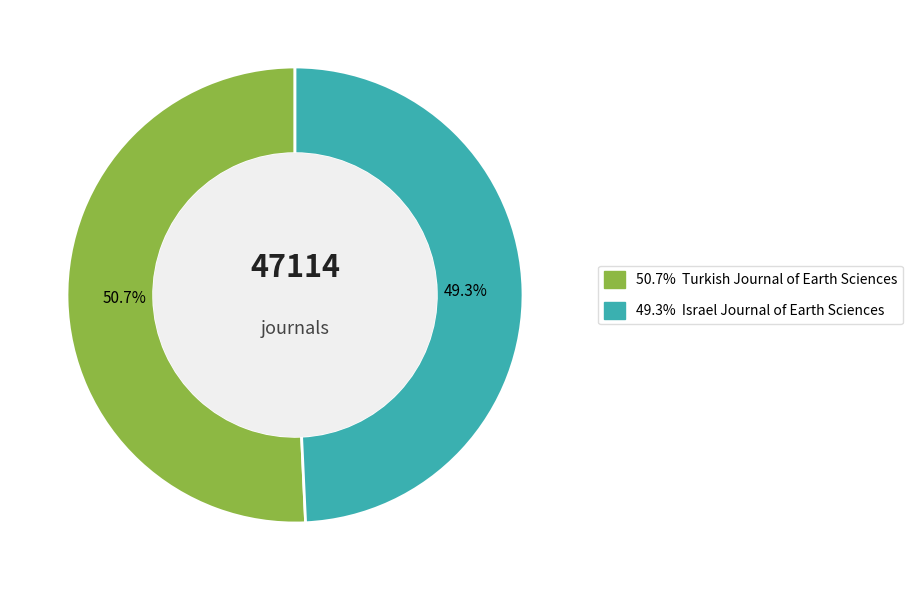

Does any single category account for the majority?

Yes